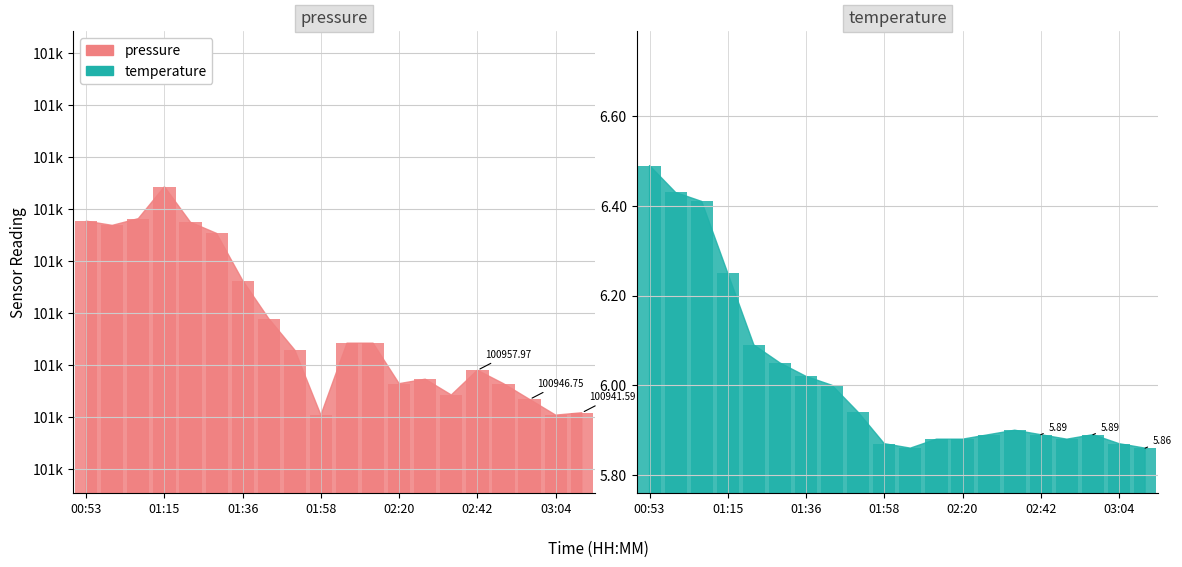

Is the value of temperature at 02:20 greater than the value of pressure at 03:04?

No